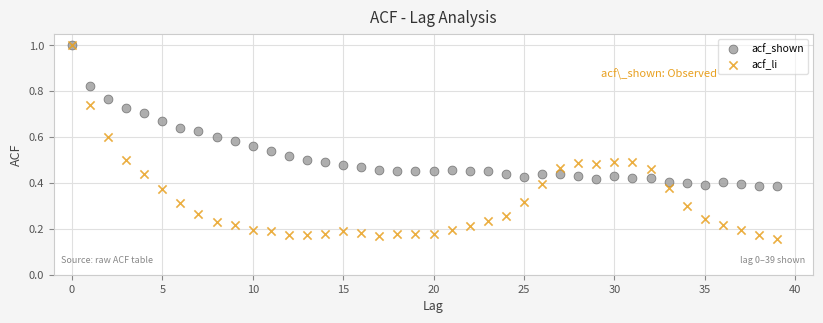

What are all the series names shown in the legend?

acf_shown, acf_li